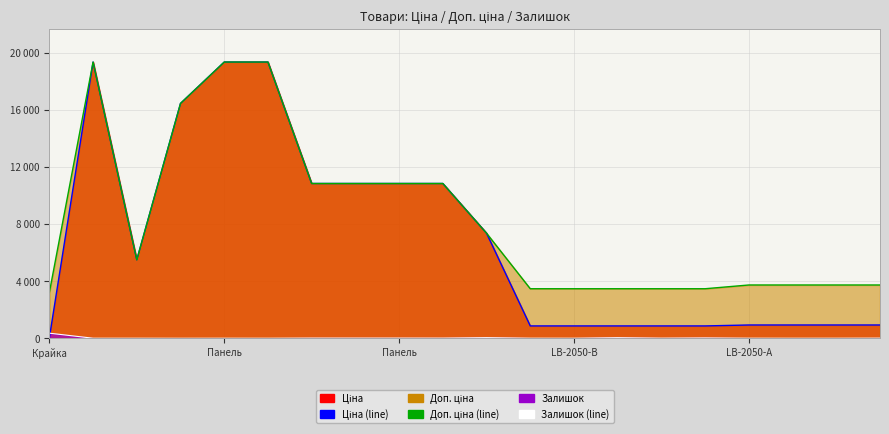

Which series changed the most between 15 and 18?

Доп. ціна (line)